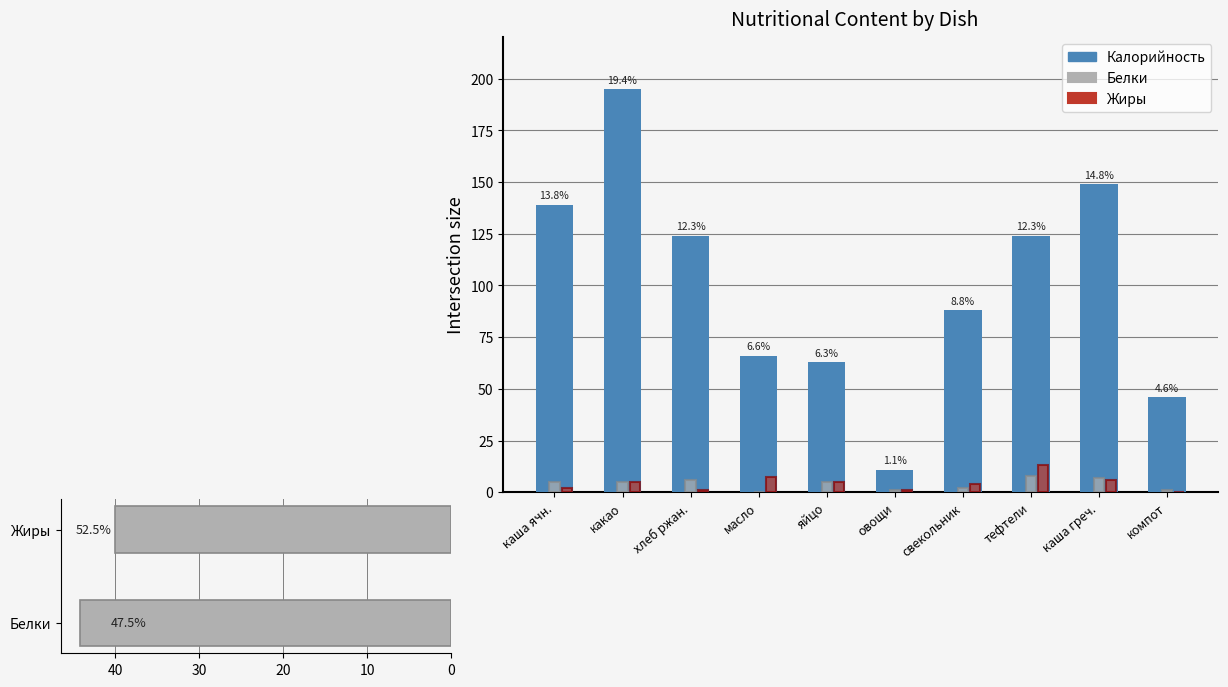

What is the difference between the maximum and minimum values in the Белки series?

7.9